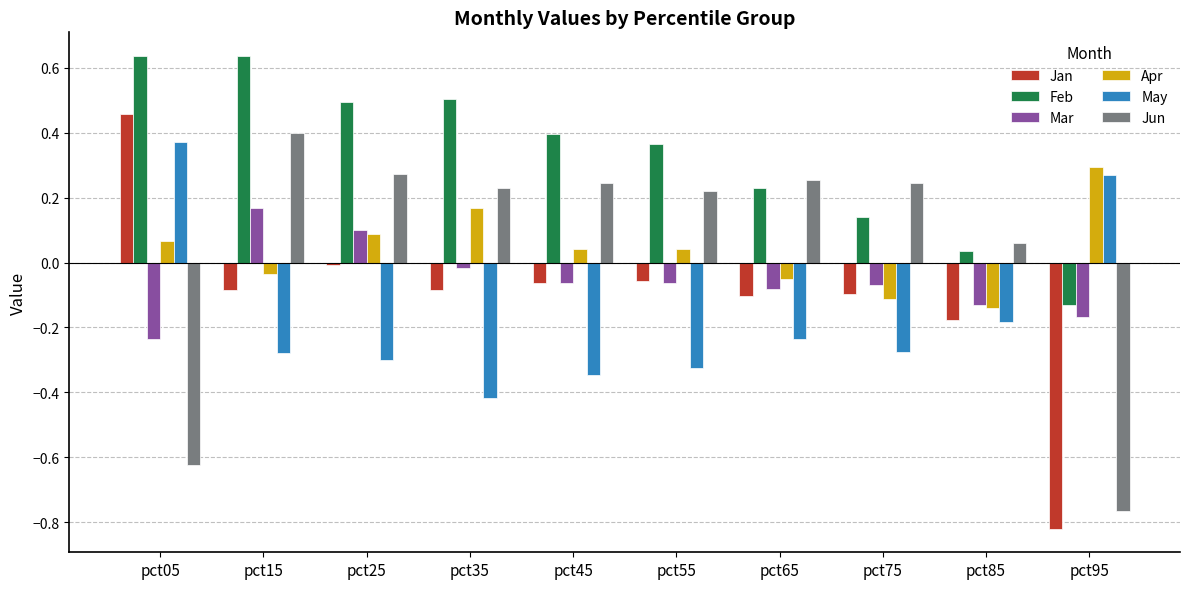

Does the chart contain any negative values?

Yes